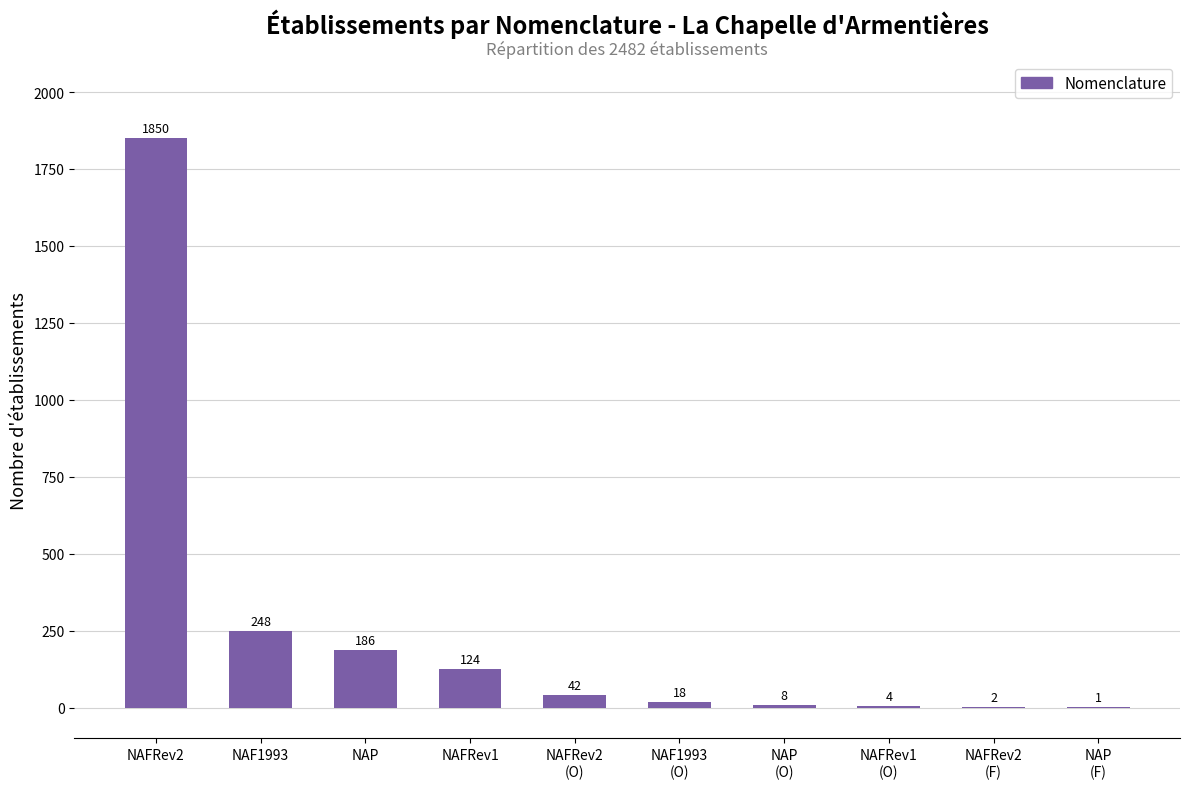

What is the maximum value shown in the chart?

1850